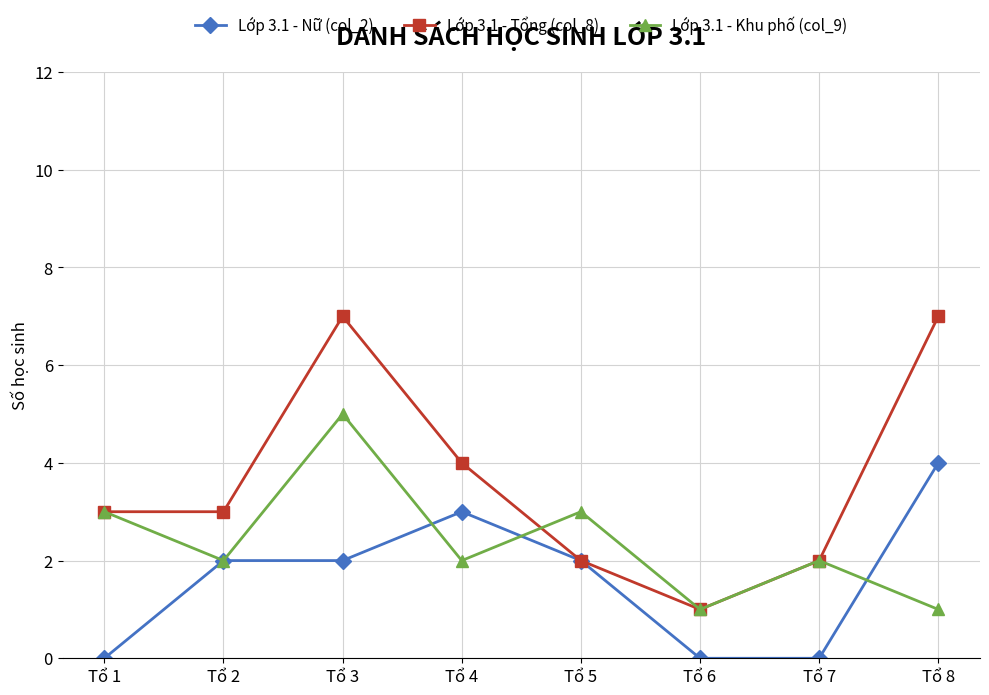

True or false: Lớp 3.1 - Nữ (col_2) has more than 2 points higher than both neighbors.

False